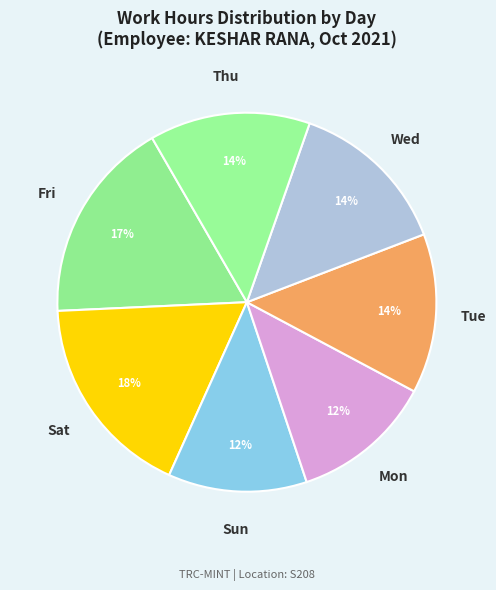

What is the ratio of the value at Mon to the value at Thu?

0.9